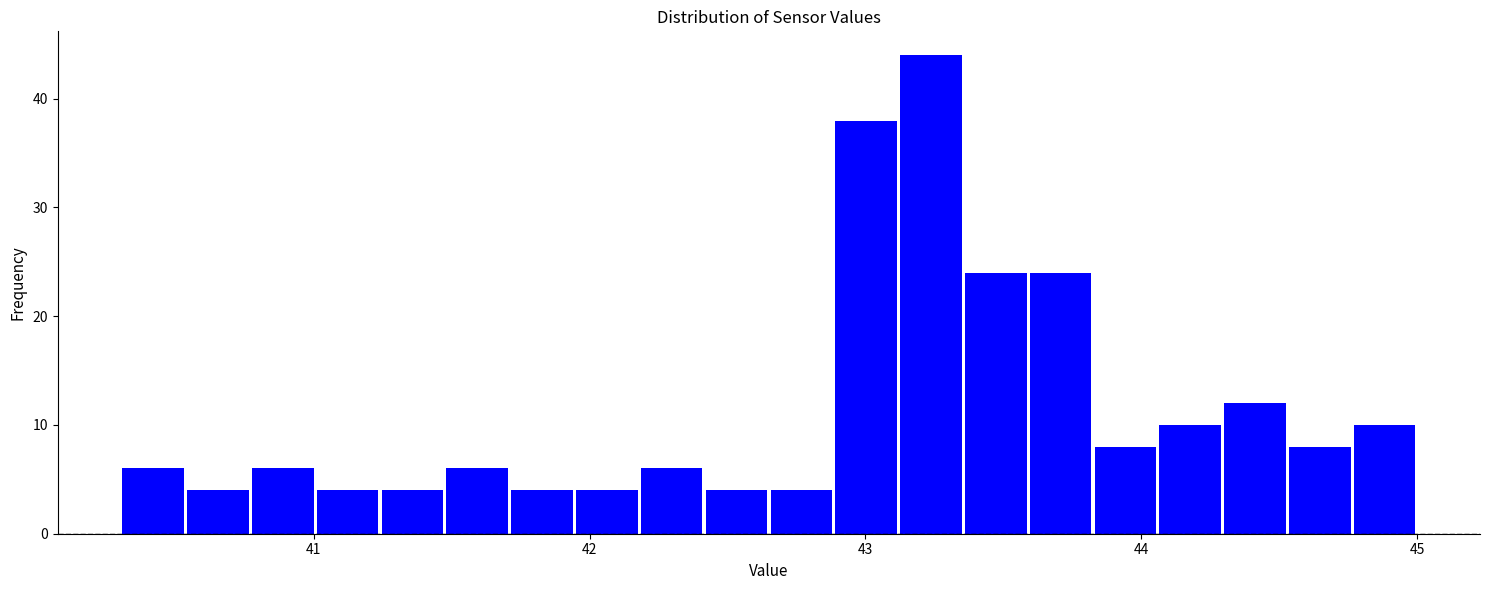

Around what value on the x-axis is the tallest bar? Give the approximate position of its centre, as read against the axis.

43.2